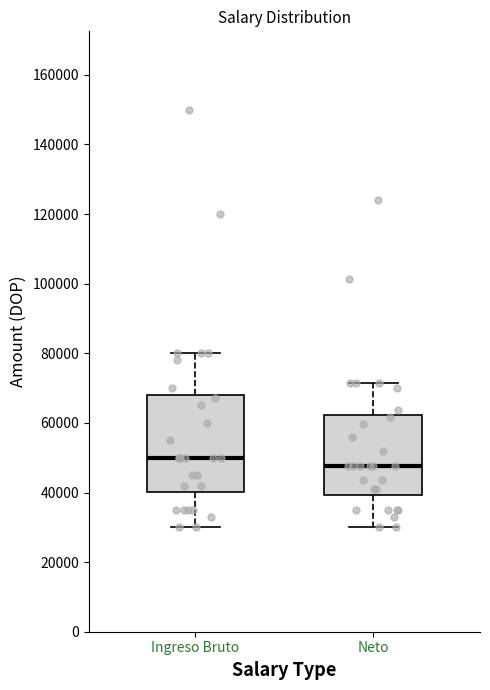

Which box is the tallest, from its lower edge to its upper edge?

Ingreso Bruto